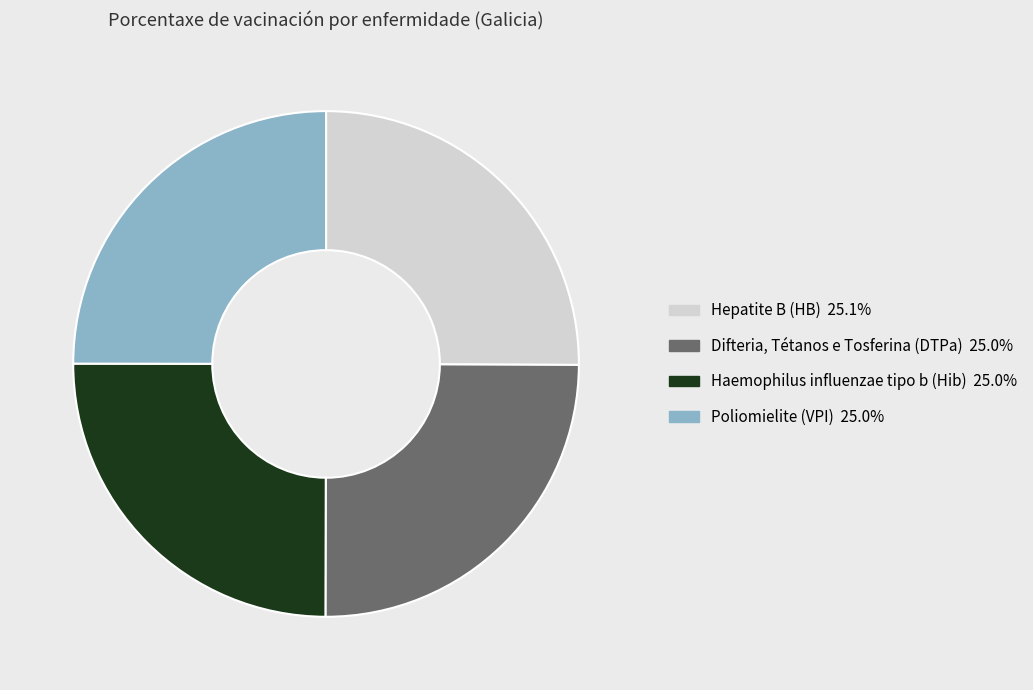

Does any single category account for the majority?

No